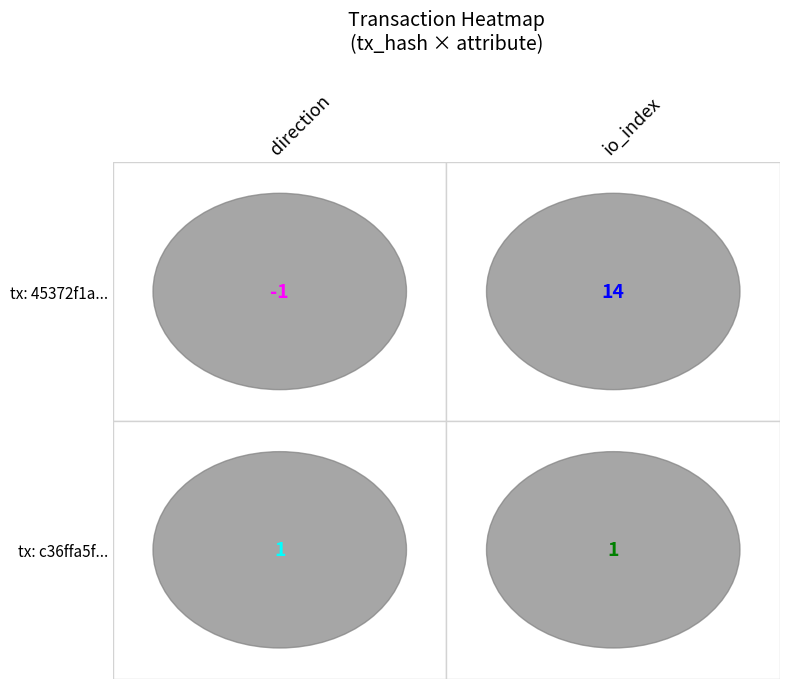

Which series has the widest spread of values?

45372f1a989beb69a741efd88d1024436129020